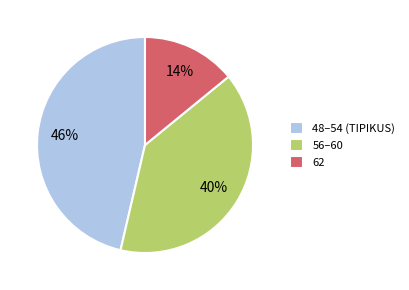

Does any single category account for the majority?

No